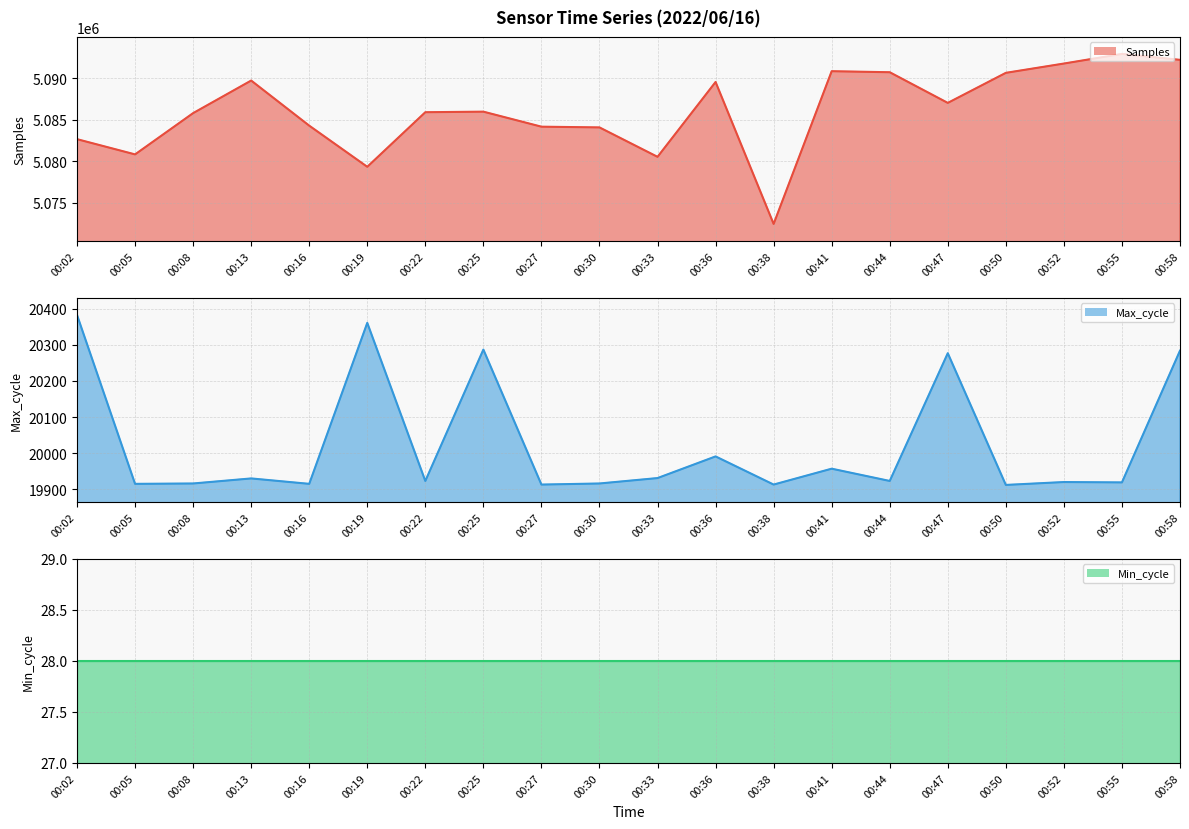

Reading left to right, list all the values displayed in this chart.

Samples line: 00:02=5082636	00:05=5080802	00:08=5085772	00:13=5089693	00:16=5084263	00:19=5079310	00:22=5085881	00:25=5085947	00:27=5084139	00:30=5084051	00:33=5080509	00:36=5089521	00:38=5072432	00:41=5090818	00:44=5090694	00:47=5087003	00:50=5090620	00:52=5091740	00:55=5092899	00:58=5092185
Max_cycle line: 00:02=20383	00:05=19915	00:08=19916	00:13=19930	00:16=19915	00:19=20361	00:22=19923	00:25=20287	00:27=19913	00:30=19916	00:33=19931	00:36=19991	00:38=19913	00:41=19957	00:44=19923	00:47=20277	00:50=19912	00:52=19920	00:55=19919	00:58=20284
Min_cycle line: 00:02=28	00:05=28	00:08=28	00:13=28	00:16=28	00:19=28	00:22=28	00:25=28	00:27=28	00:30=28	00:33=28	00:36=28	00:38=28	00:41=28	00:44=28	00:47=28	00:50=28	00:52=28	00:55=28	00:58=28